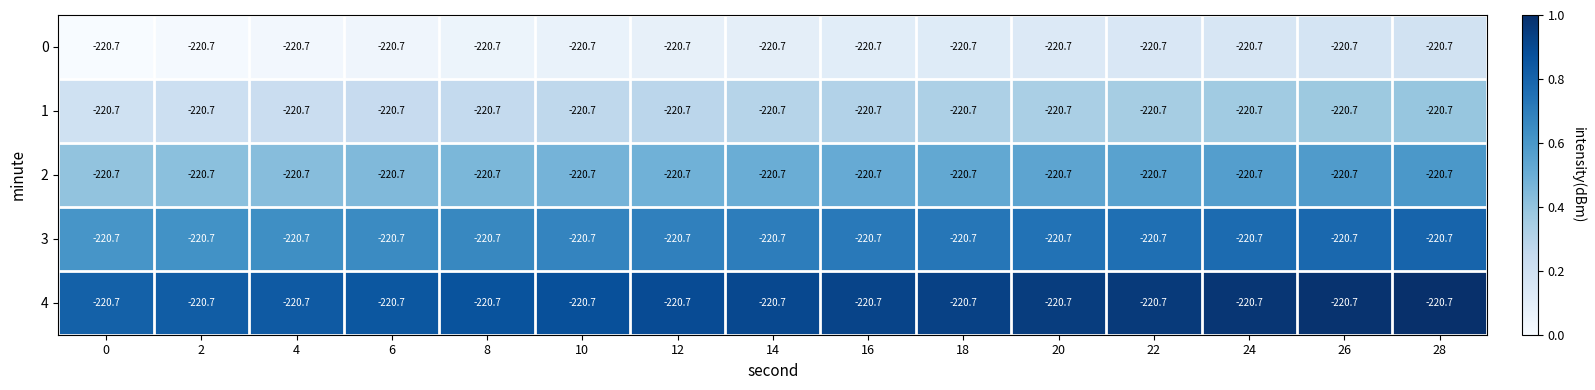

What is the total value across all series at 10?

2.4